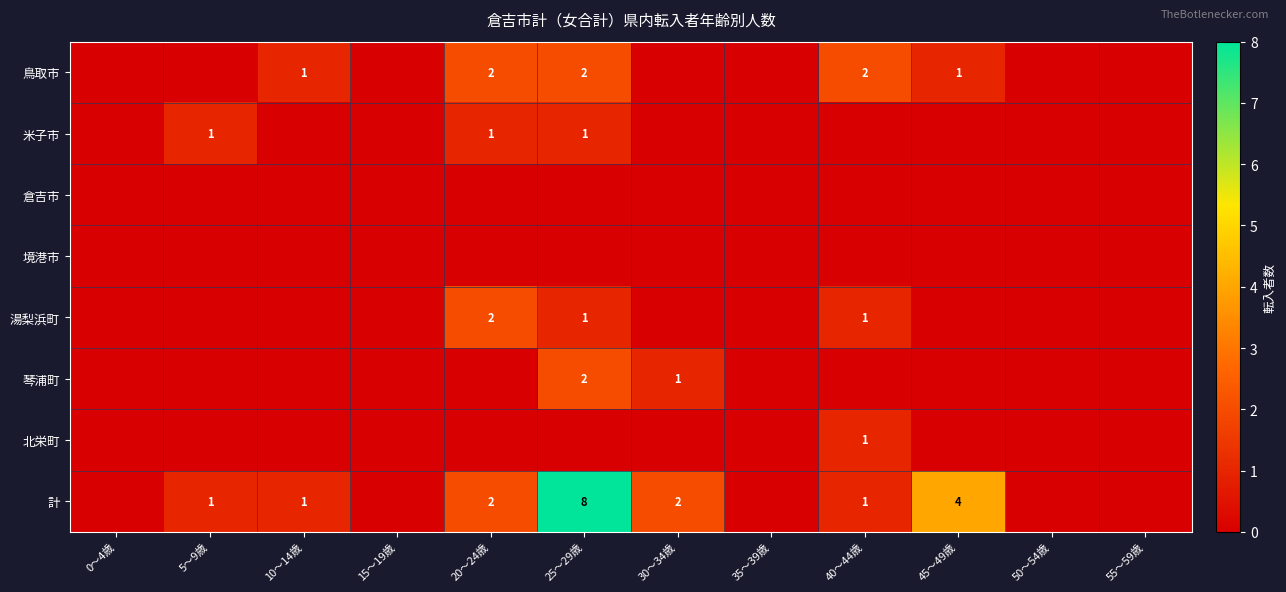

Is it true that 琴浦町 equals 2 at 25〜29歳?

True